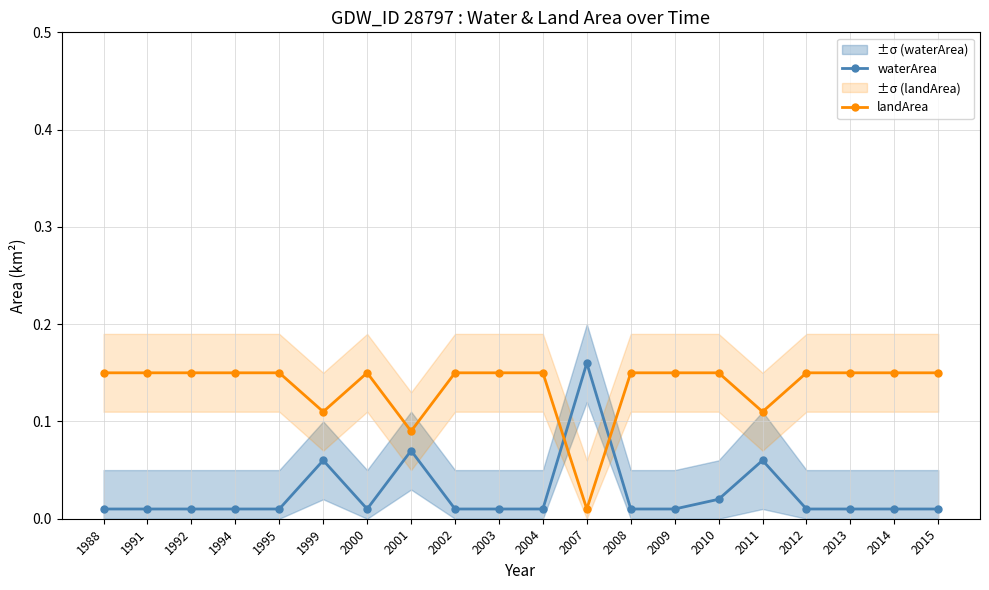

The value of waterArea at 1999 is 0.1. True or false?

False